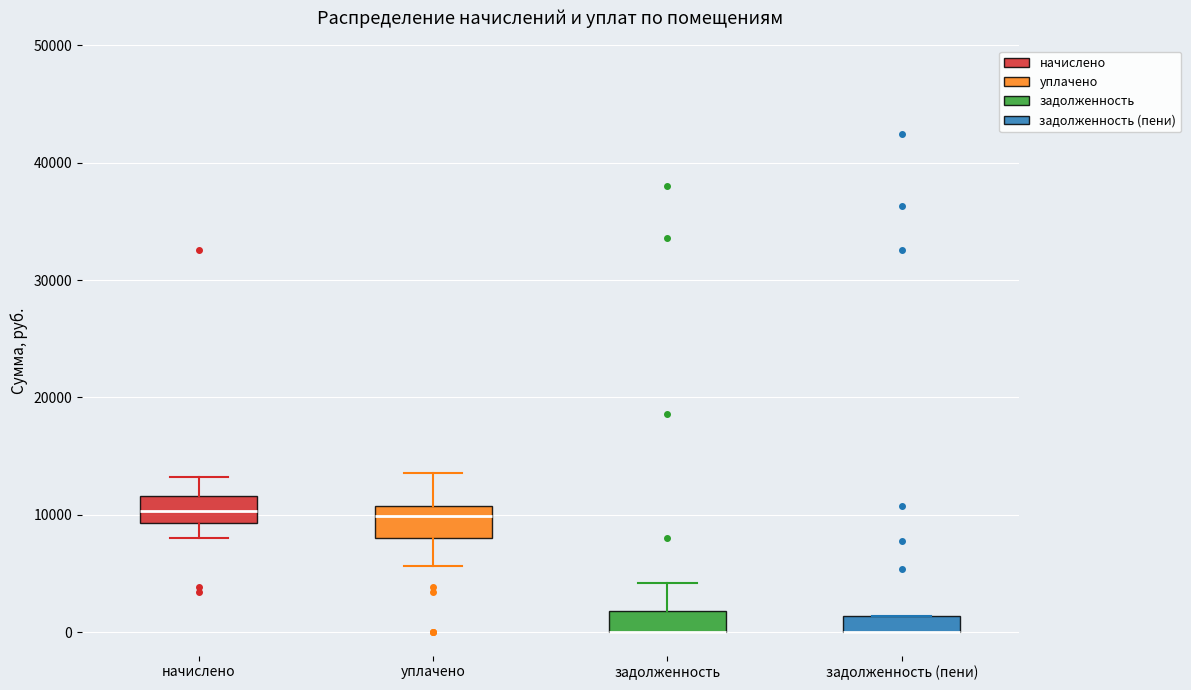

Where is the upper edge of the box for начислено on the y-axis? The values are not printed on the chart, so give them approximately, as read against the axis.

12000